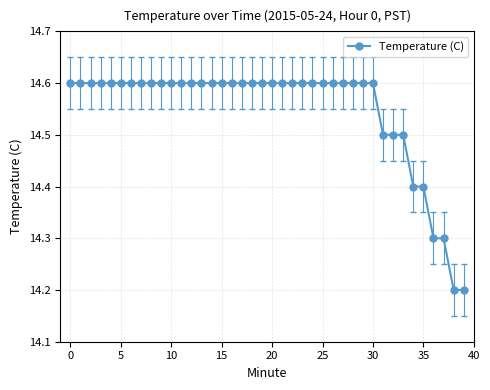

What is the difference between the second highest and minimum values?

0.4